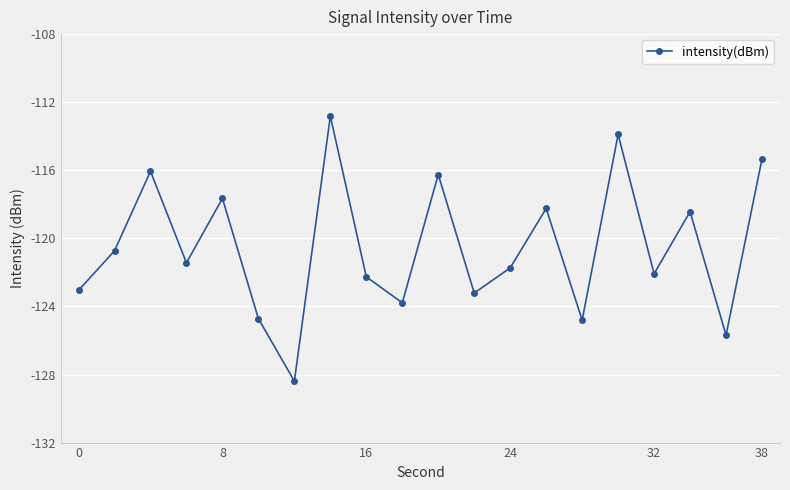

Count the number of data series in this chart.

1